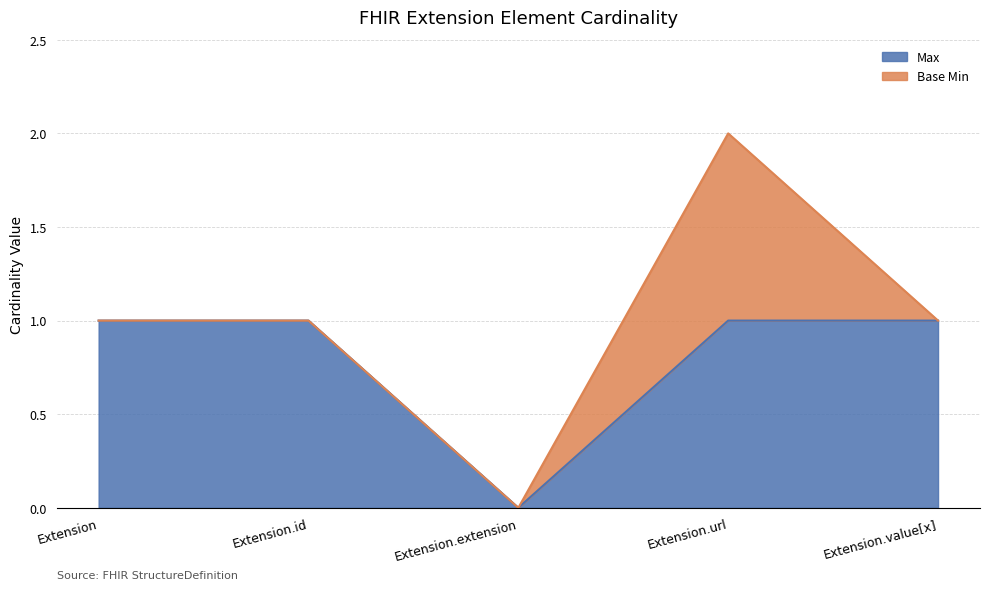

Rank the categories by value from lowest to highest.

Extension.extension, Extension, Extension.id, Extension.url, Extension.value[x]